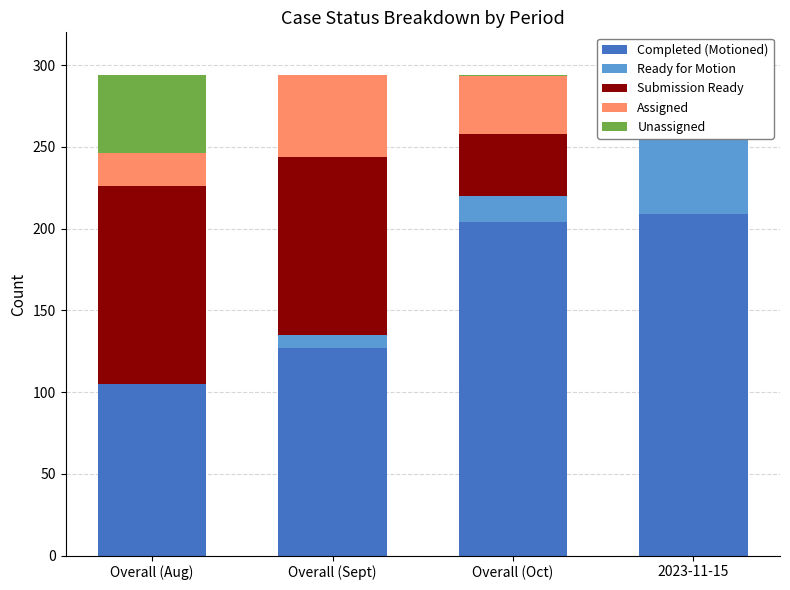

What is the label of the 2nd bar from the left?

Overall (Sept)